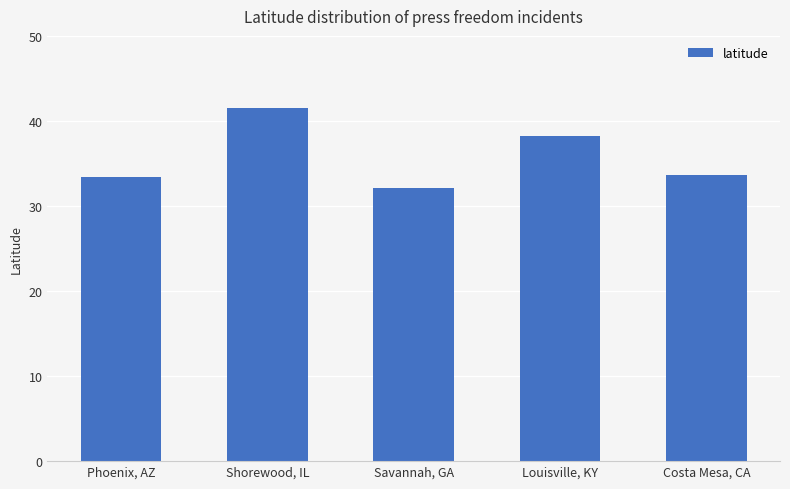

How many categories are shown in the chart?

5